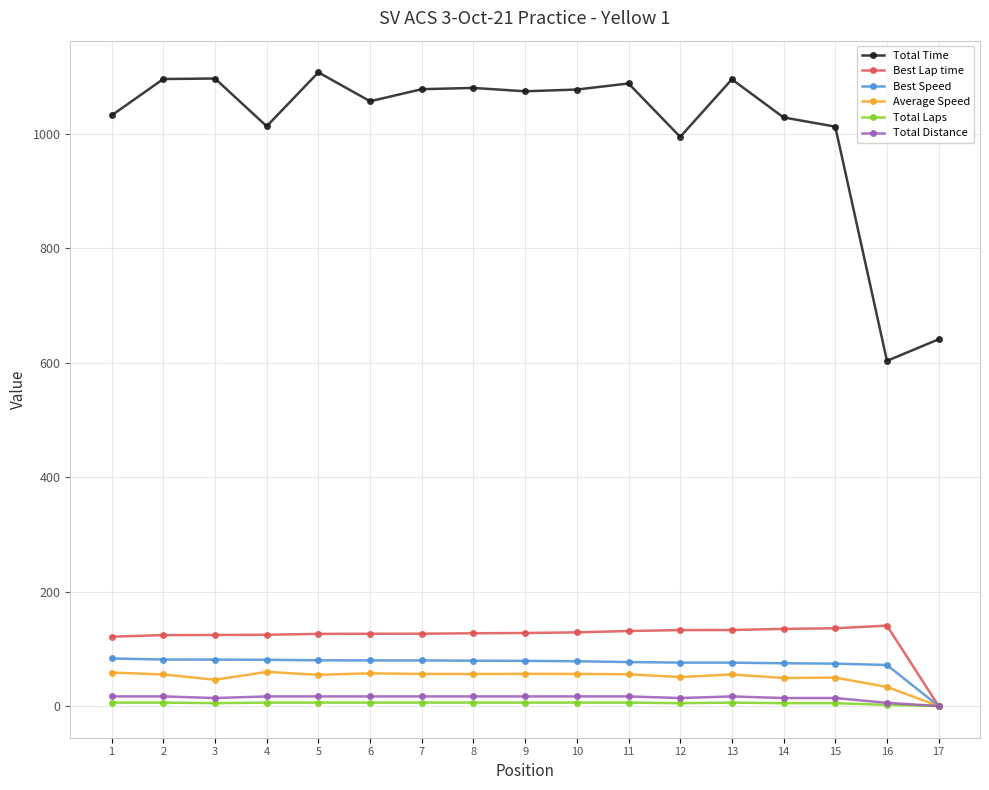

True or false: Best Lap time has a value of 77.3 at 6.

False